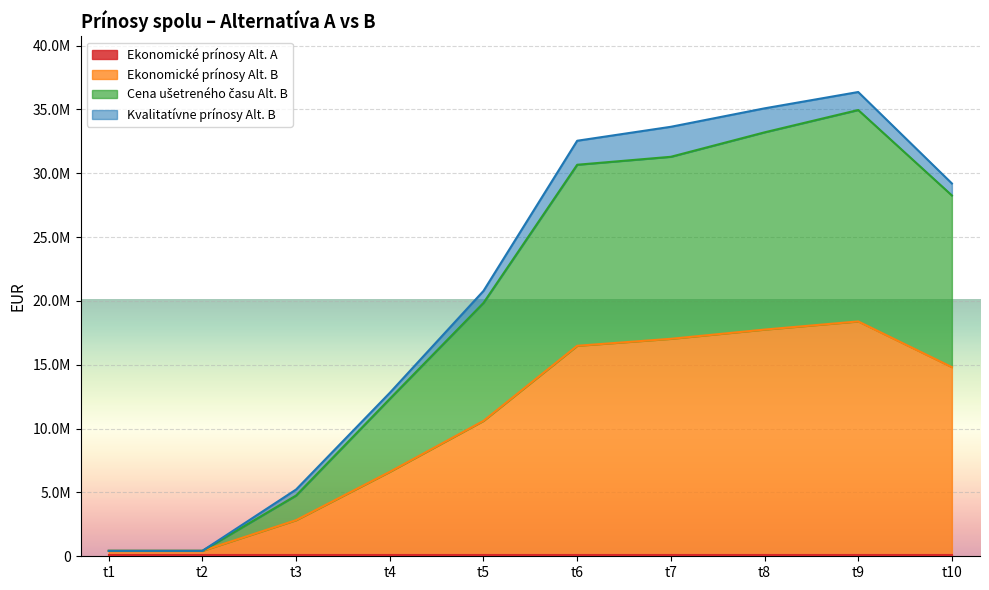

Does the chart display data point markers on the line(s)?

No